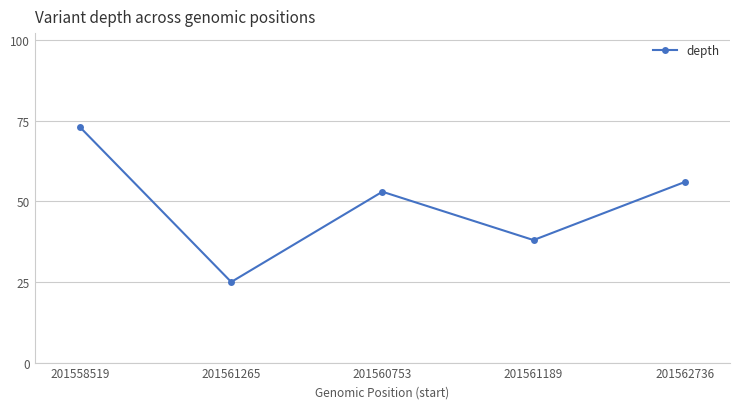

What is the ratio of the value at 201558519 to the value at 201561265?

2.9